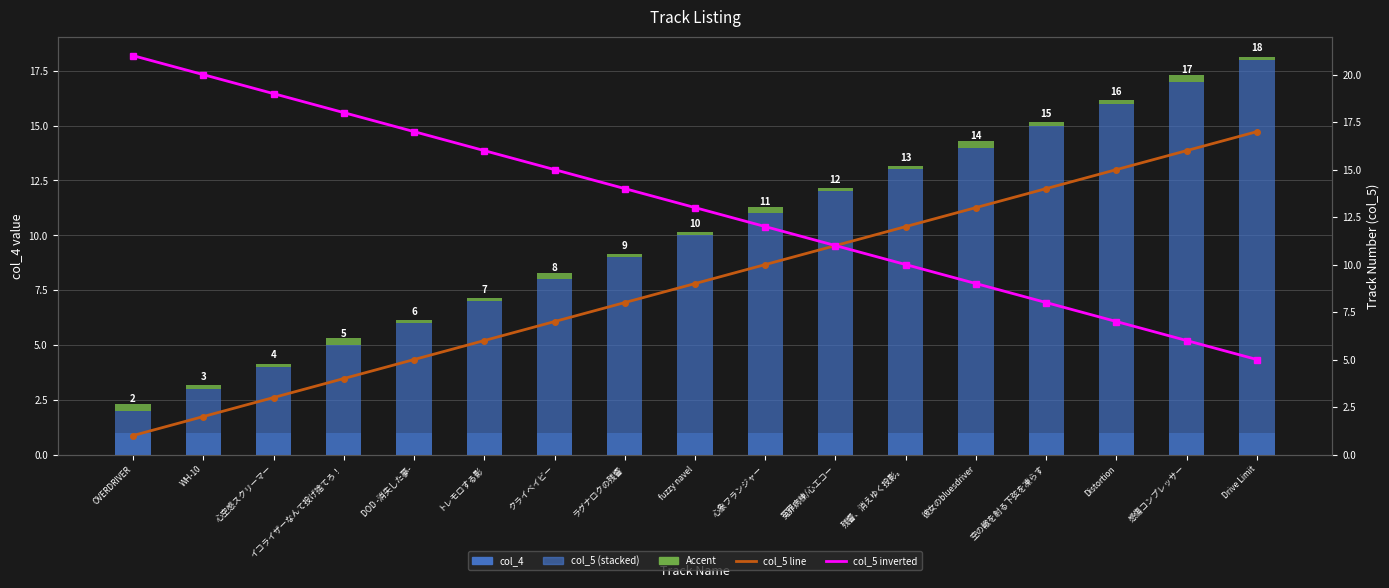

Does the chart contain stacked bars?

No